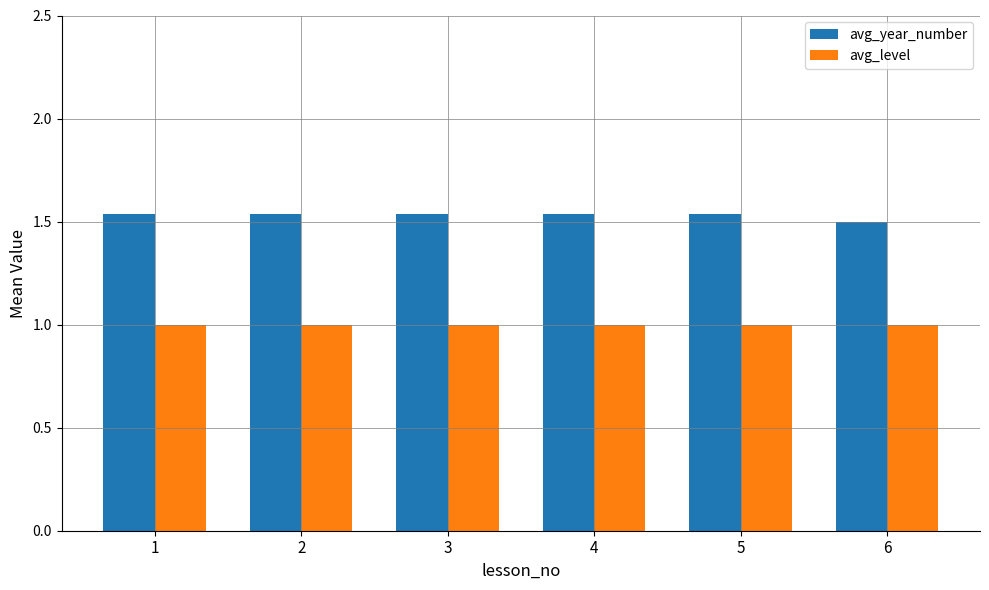

Rank the series by their maximum value, from lowest to highest.

avg_level, avg_year_number